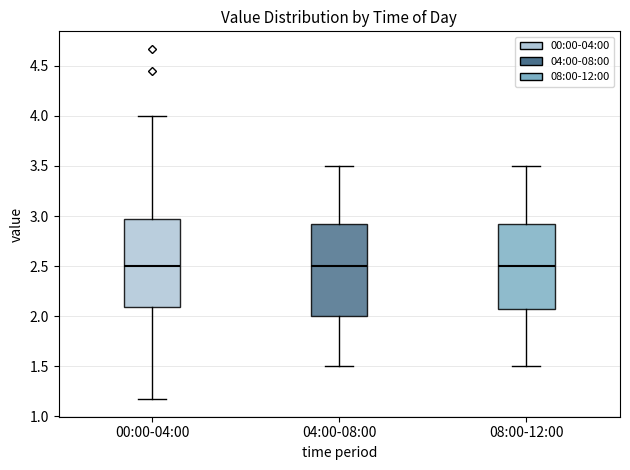

Reading left to right, read every box against the y-axis: the position of its median line, the range the box covers, and the ends of its whiskers. The values are not printed on the chart, so give them approximately, as read against the axis.

00:00-04:00: median 2.50, box 2.10 to 3.00, whiskers 1.15 to 4.00
04:00-08:00: median 2.50, box 2.00 to 2.95, whiskers 1.50 to 3.50
08:00-12:00: median 2.50, box 2.10 to 2.95, whiskers 1.50 to 3.50